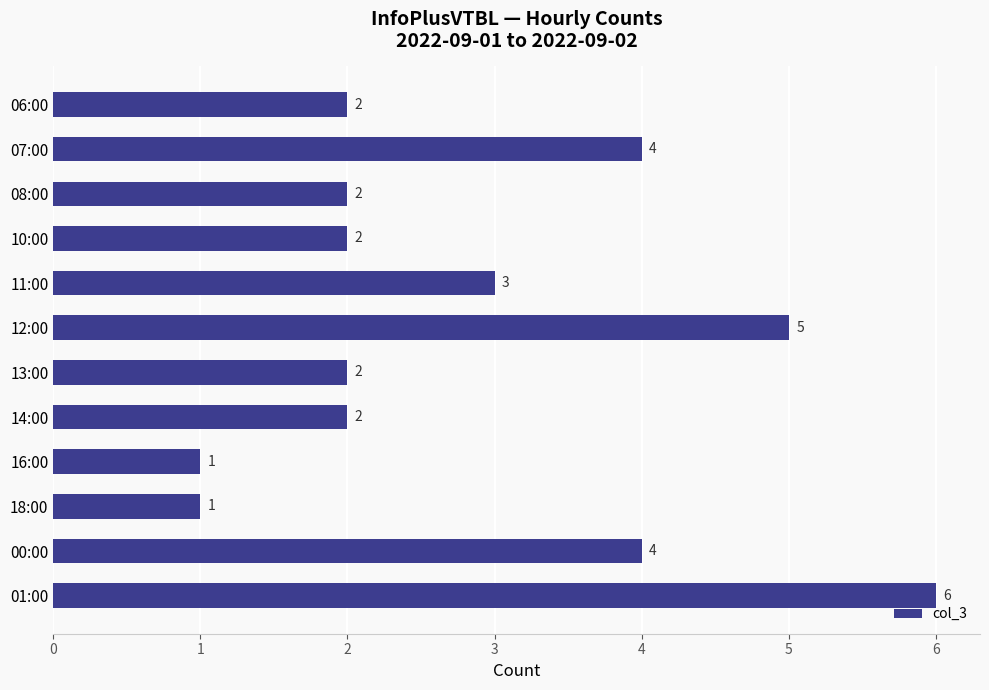

What is the sum of all values?

34